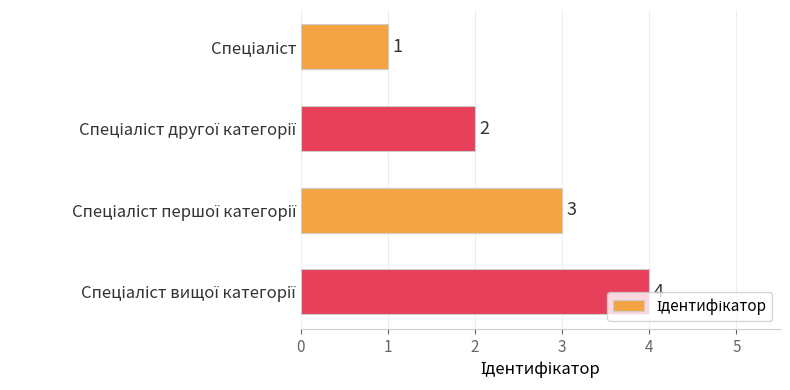

What is the value of the 4th bar from the top?

4